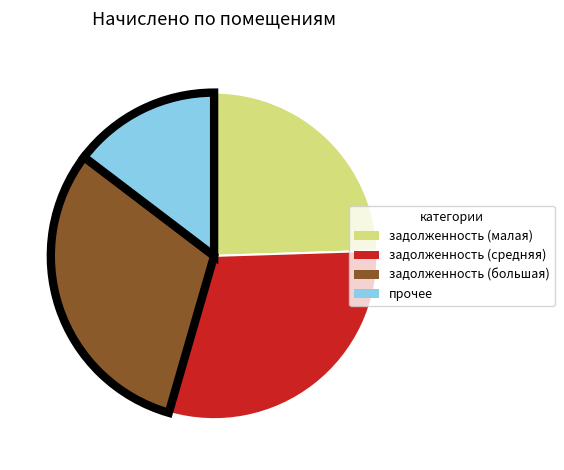

Does any single category account for the majority?

No